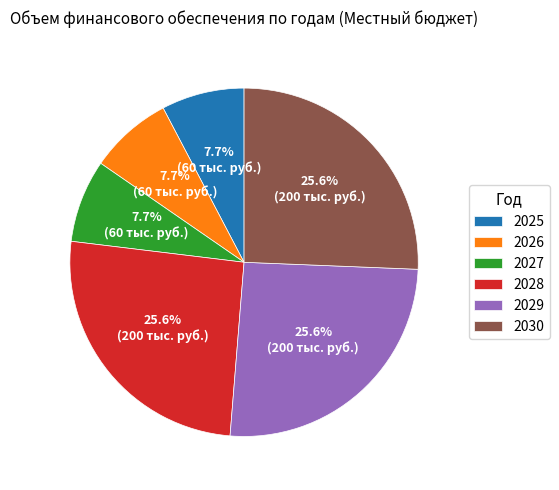

Approximately how many times larger is the value at 2030 compared to 2027?

3.3